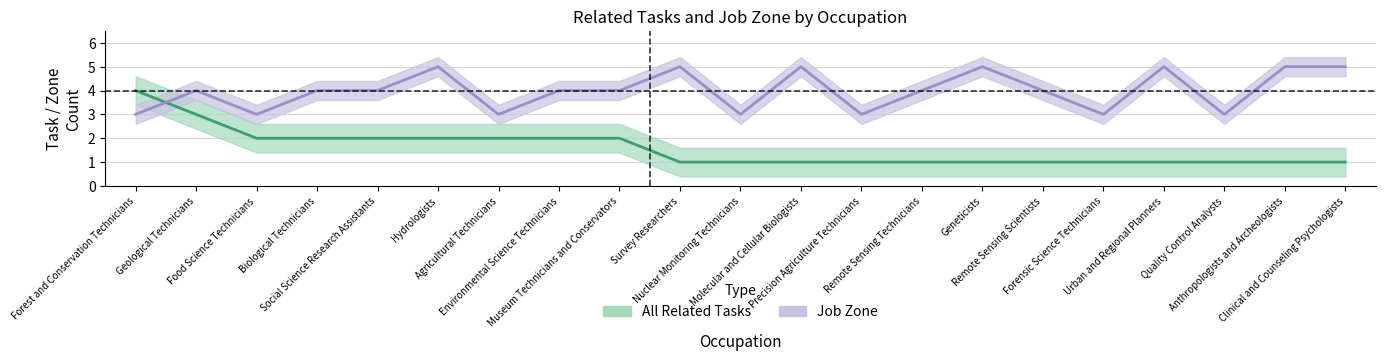

What is the label of the 15th point from the right?

Agricultural Technicians